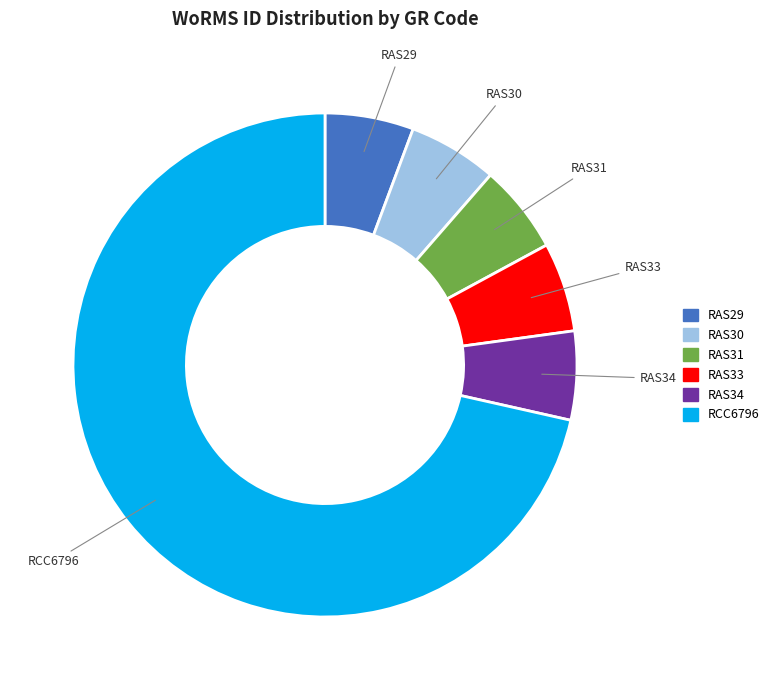

Do RAS30 and RAS29 together represent more than half of the pie?

No